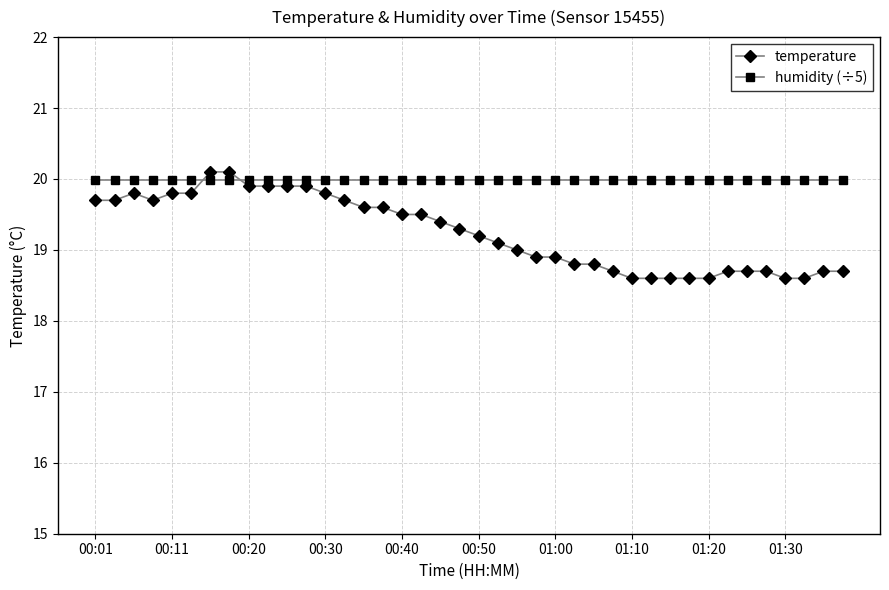

How many times do humidity (÷5) and temperature cross each other?

2